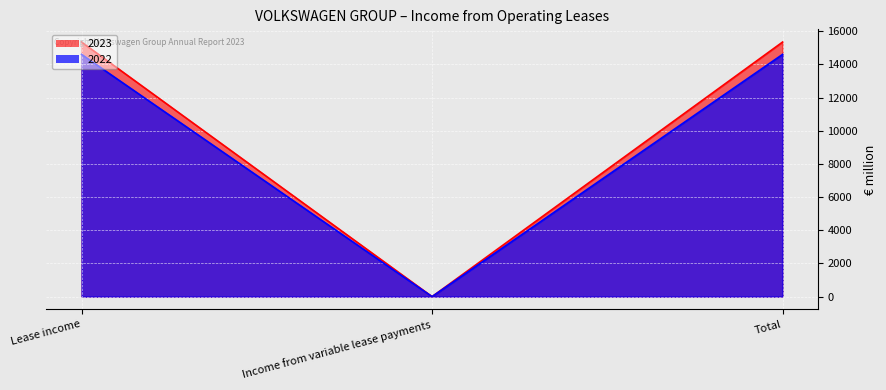

Which series has the largest total across all categories?

2023